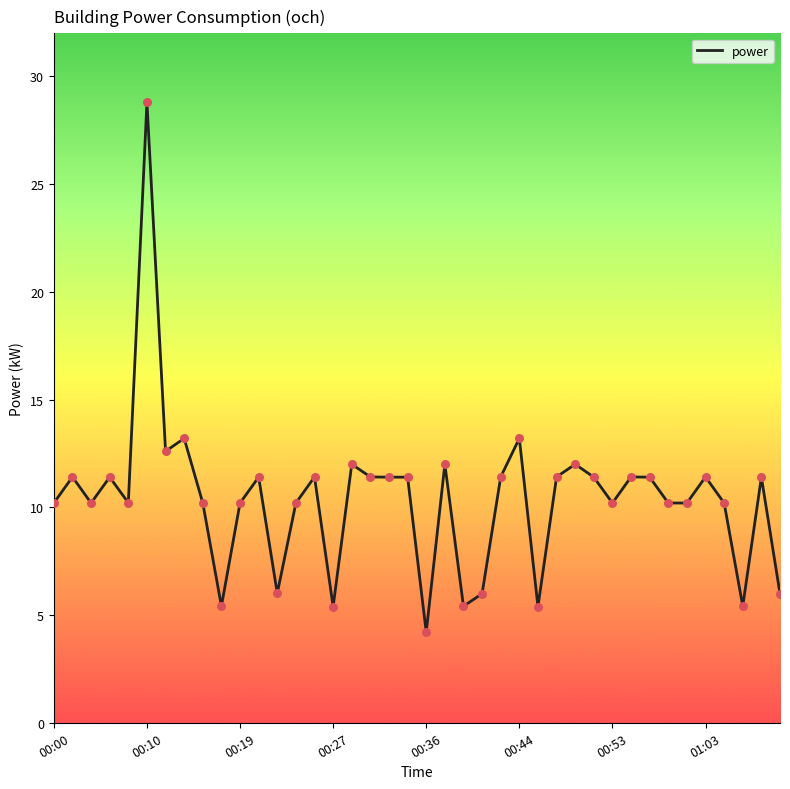

What is the smallest value displayed?

4.2